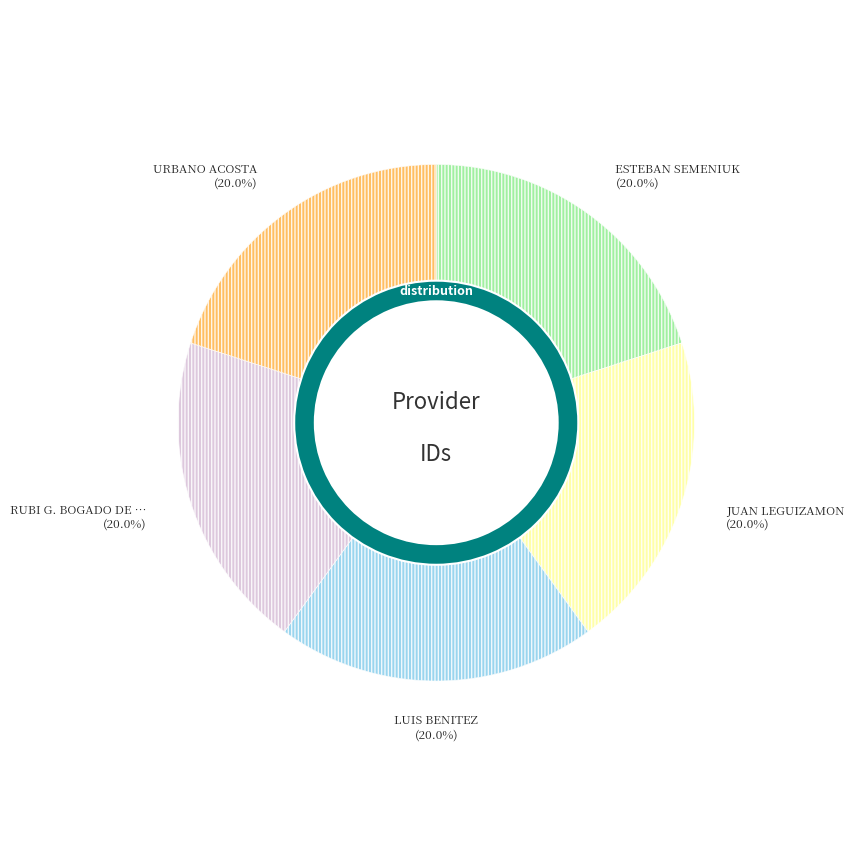

What is the total percentage of RUBI G. BOGADO DE PANIAGUA and URBANO ACOSTA?

40.0%